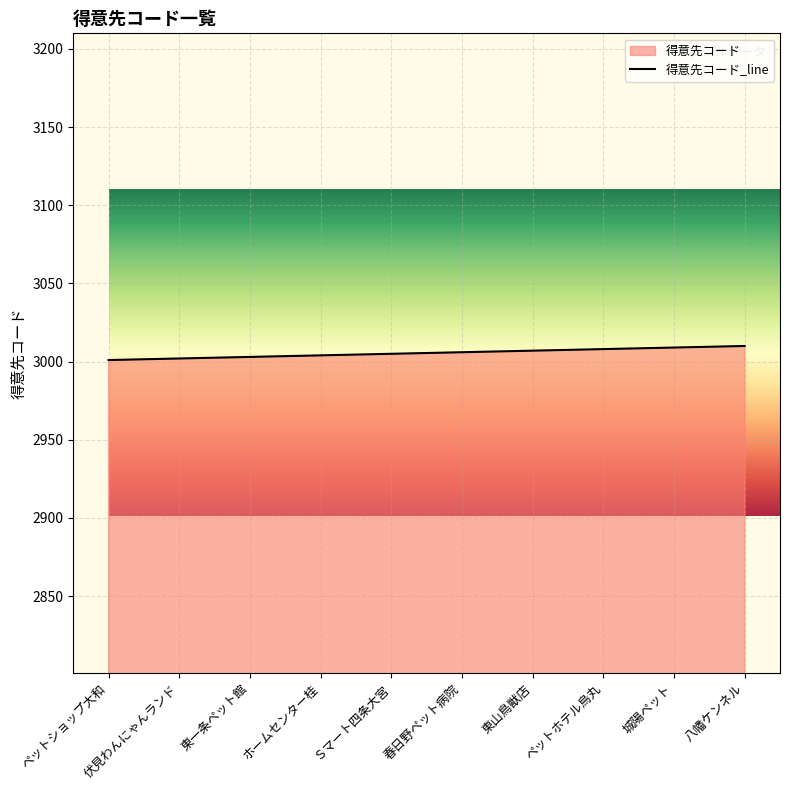

Where does the data first go above 3006?

東山鳥獣店